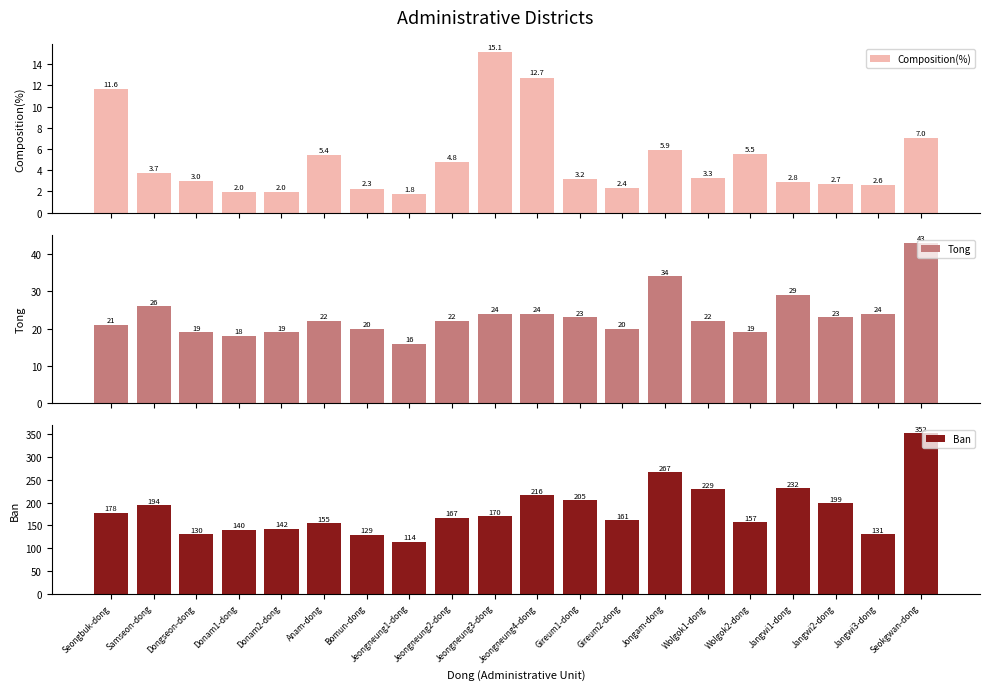

What are all the series names shown in the legend?

Composition(%), Tong, Ban